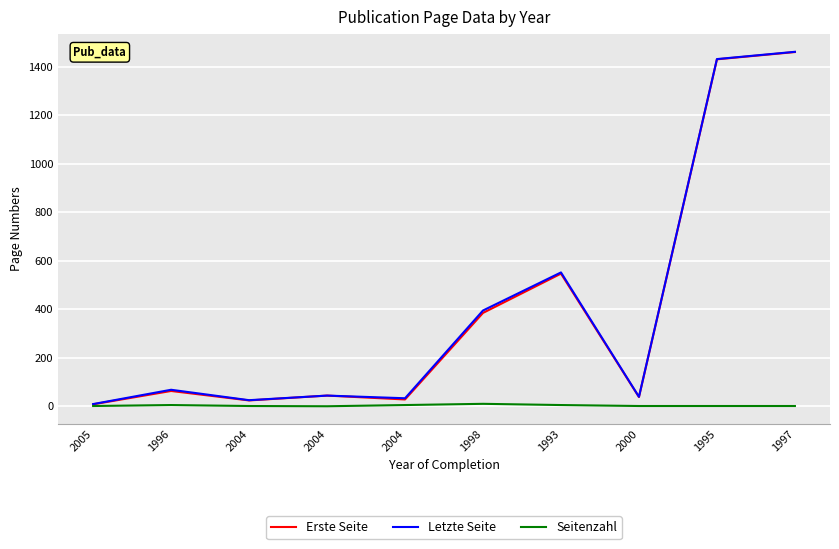

In Letzte Seite, how many points are lower than both neighbors (excluding endpoints)?

3